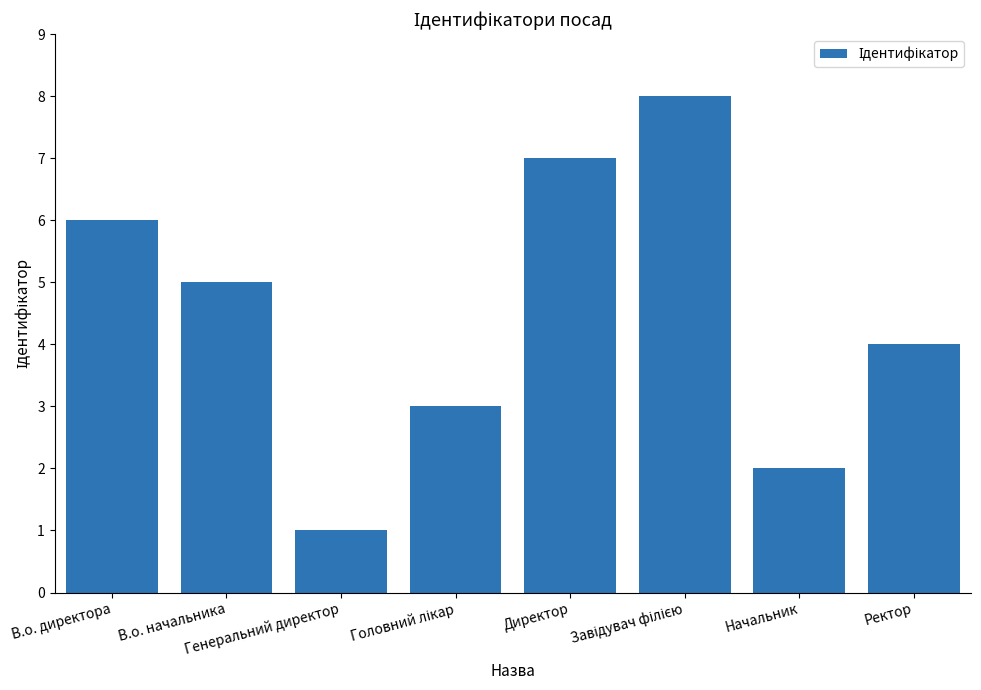

What is the maximum value shown in the chart?

8